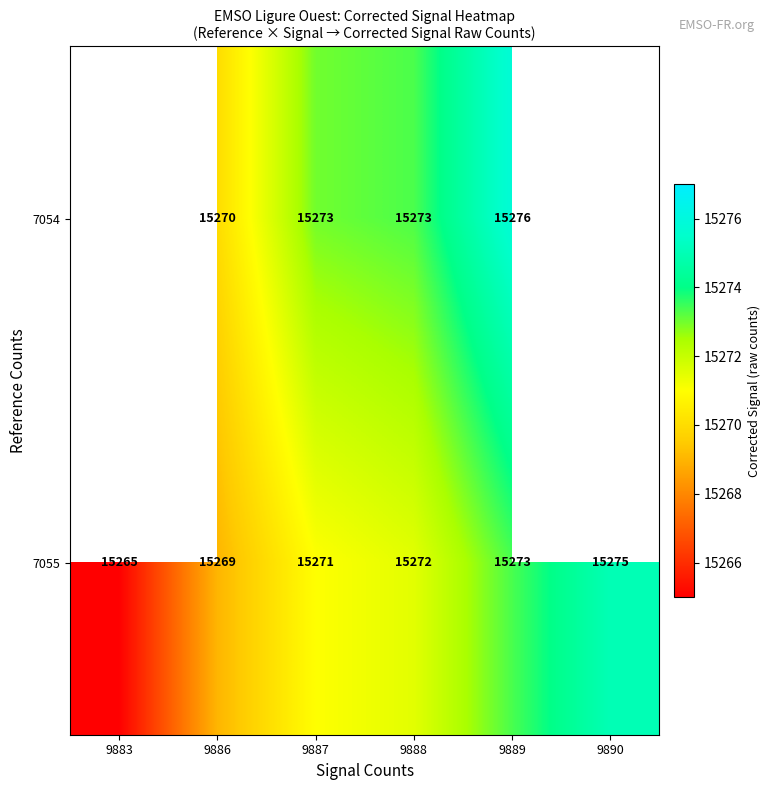

Between 9886 and 9887, which series saw the biggest shift?

7054